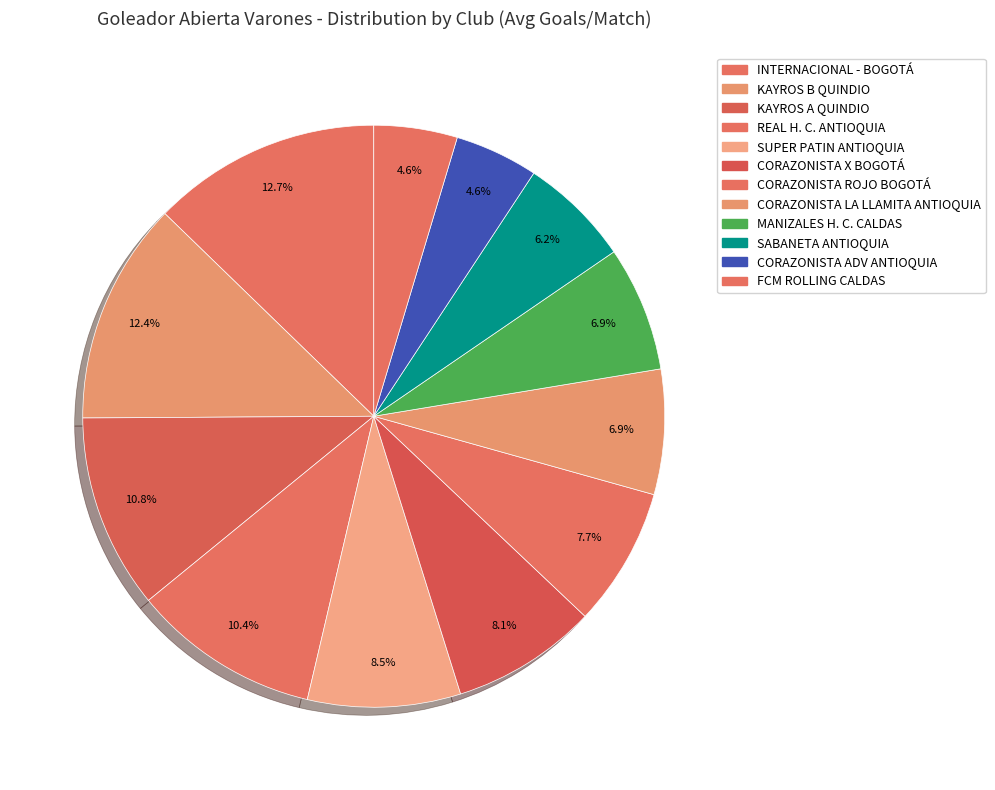

Count the number of slices in the pie.

12